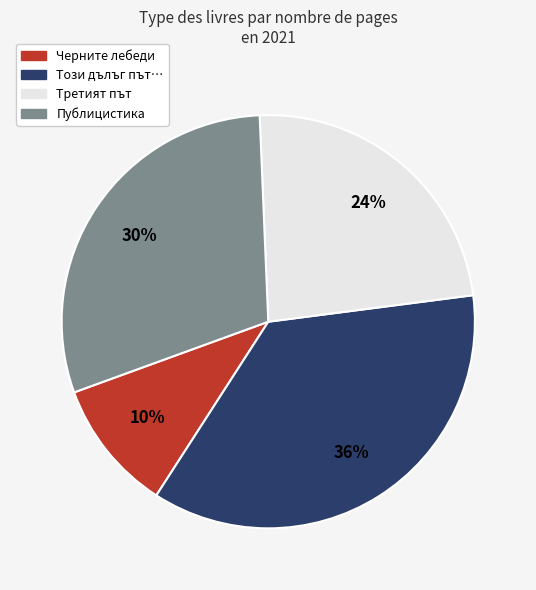

Combined, do Публицистика and Този дълъг път… account for over 50%?

Yes